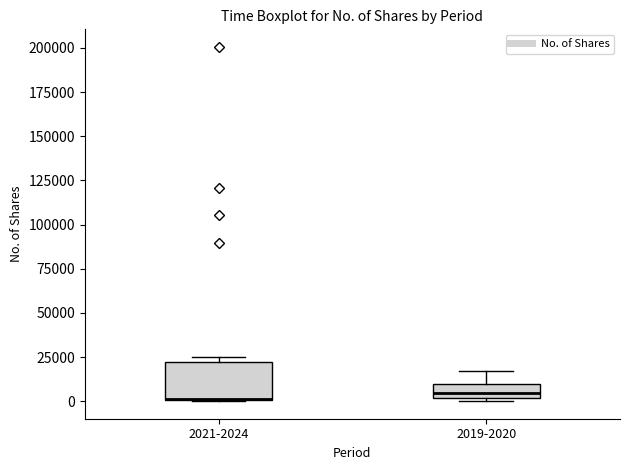

Reading left to right, read every box against the y-axis: the position of its median line, the range the box covers, and the ends of its whiskers. The values are not printed on the chart, so give them approximately, as read against the axis.

2021-2024: median 0 (drawn on the box's lower edge), box 0 to 20000, whiskers 0 to 25000
2019-2020: median 5000, box 0 to 10000, whiskers 0 to 15000